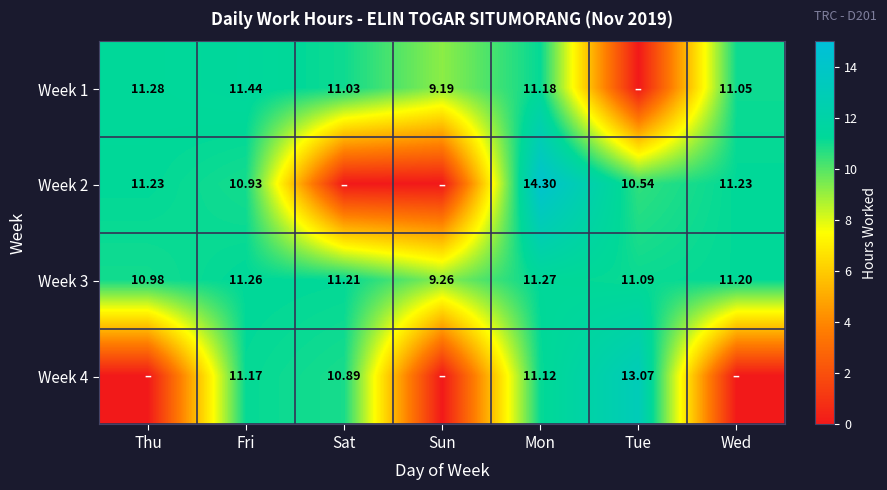

Is the value of Week 2 at Mon greater than the value of Week 1 at Sat?

Yes